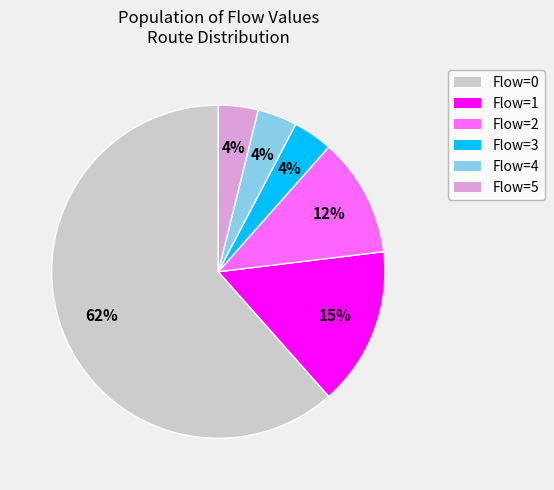

Does any single category account for the majority?

Yes